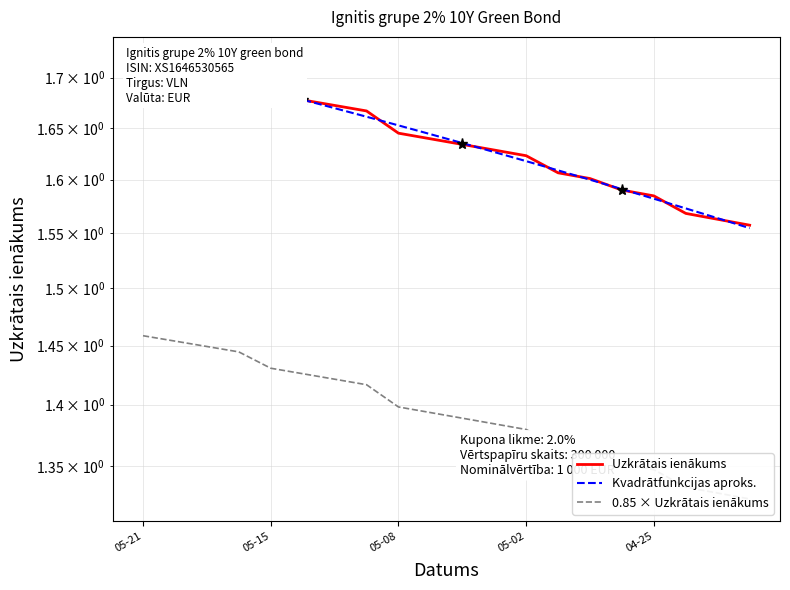

How many 0.85 × Uzkrātais ienākums values are between 1 and 2?

20